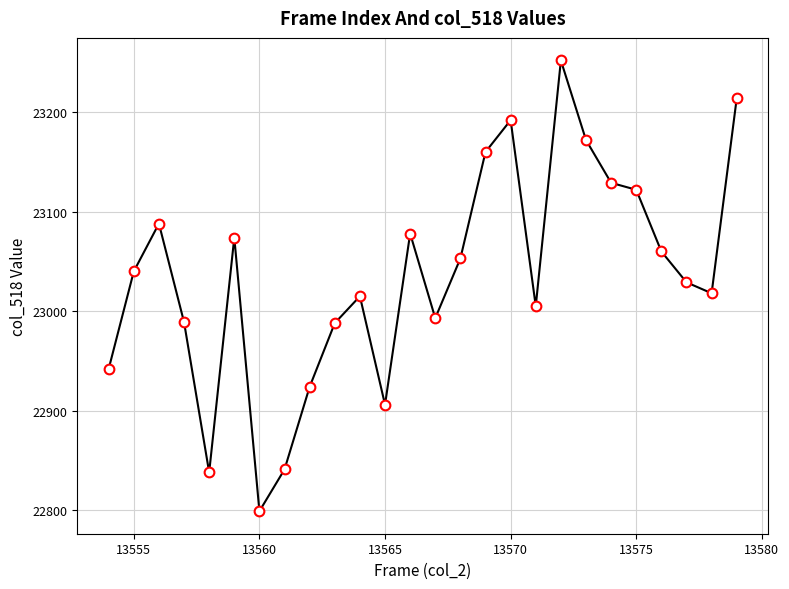

What is the difference between the maximum and minimum values?

453